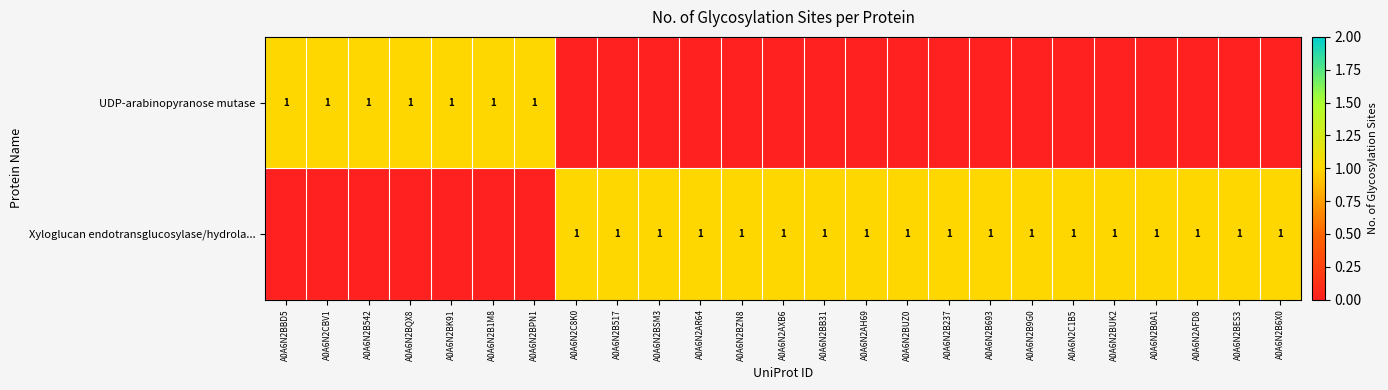

The value of Xyloglucan endotransglucosylase/hydrola... at A0A6N2AXB6 is 2. True or false?

False